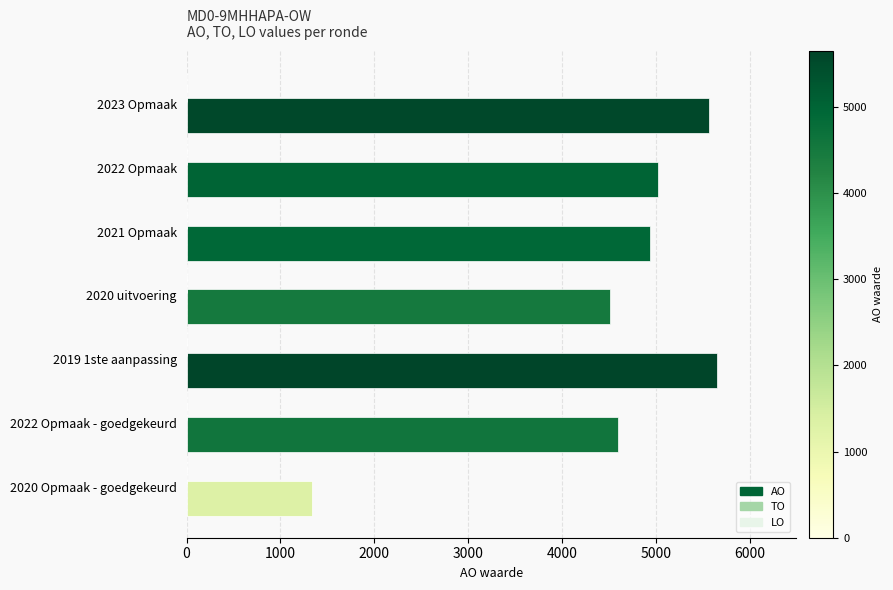

What value does the data have at 2019 1ste aanpassing, to the nearest 100?

5600